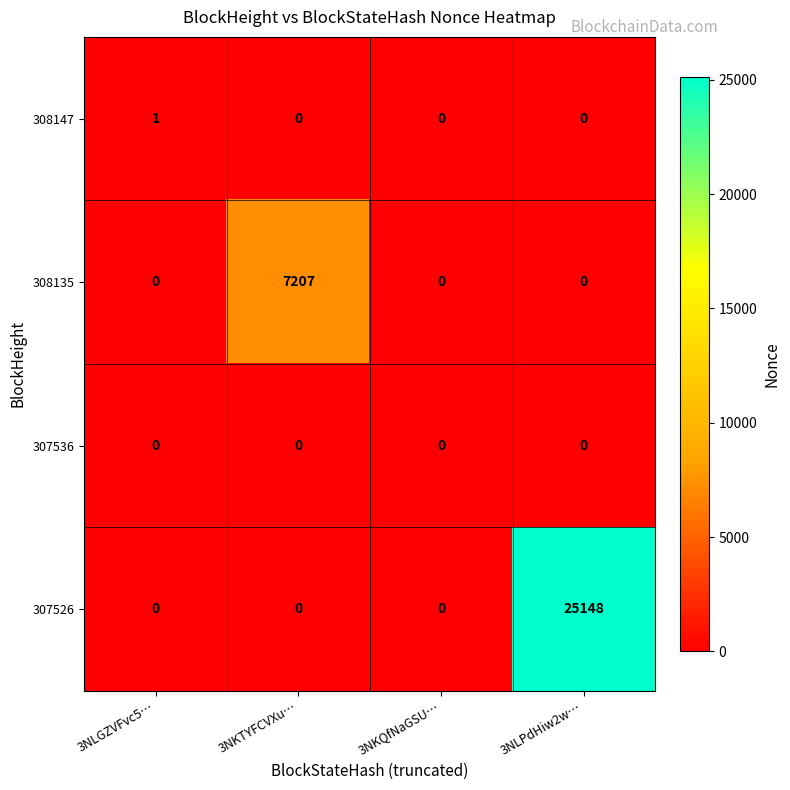

Rank the series by their maximum value, from lowest to highest.

307536, 308147, 308135, 307526